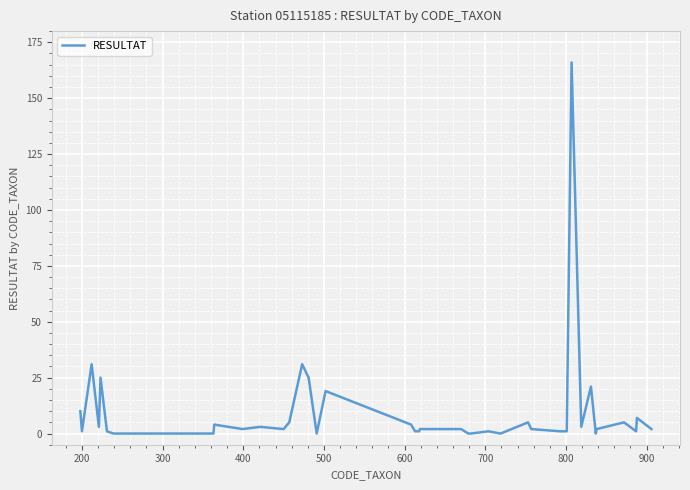

What is the difference between the maximum and minimum values?

166